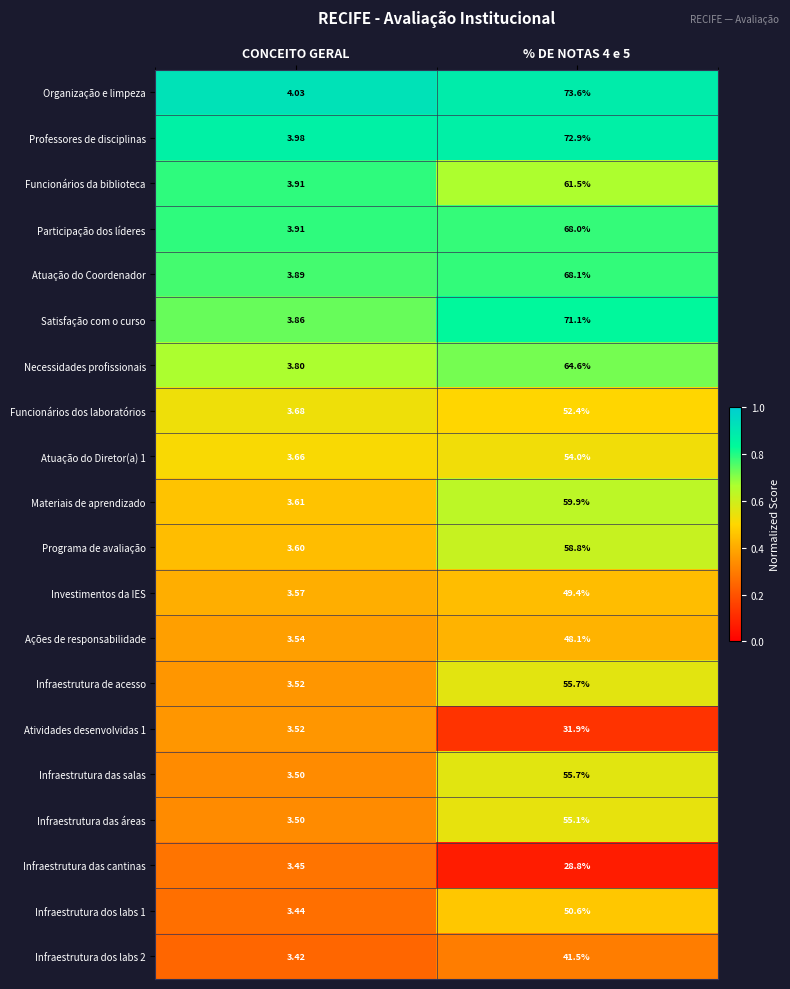

Is the value of Infraestrutura das salas at CONCEITO GERAL greater than the value of Infraestrutura dos labs 1 at % DE NOTAS 4 e 5?

No